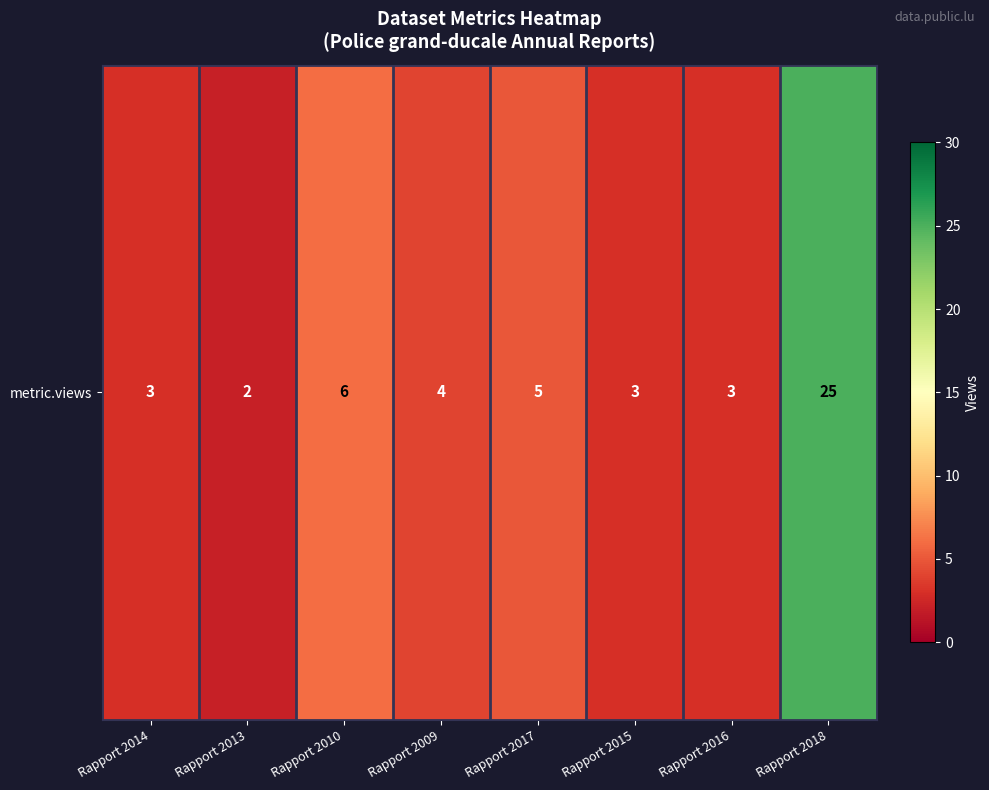

Rank the categories by value from lowest to highest.

Rapport 2013, Rapport 2014, Rapport 2015, Rapport 2016, Rapport 2009, Rapport 2017, Rapport 2010, Rapport 2018